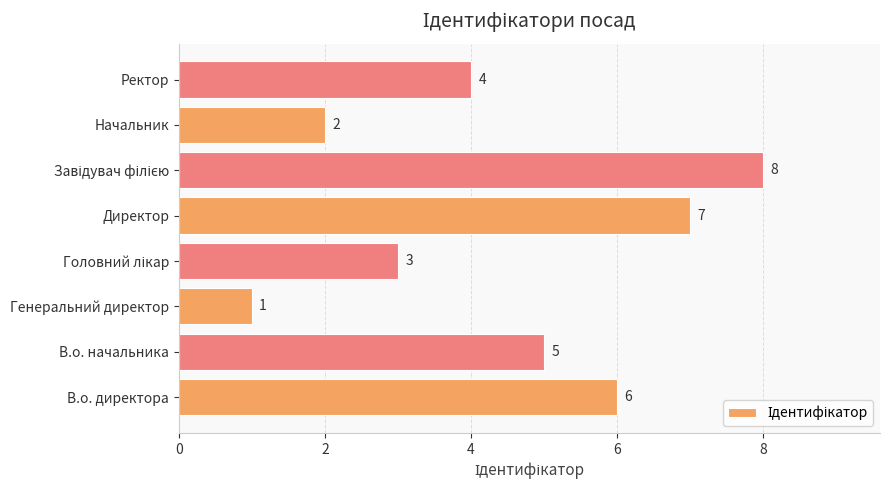

Count the number of categories in the chart.

8